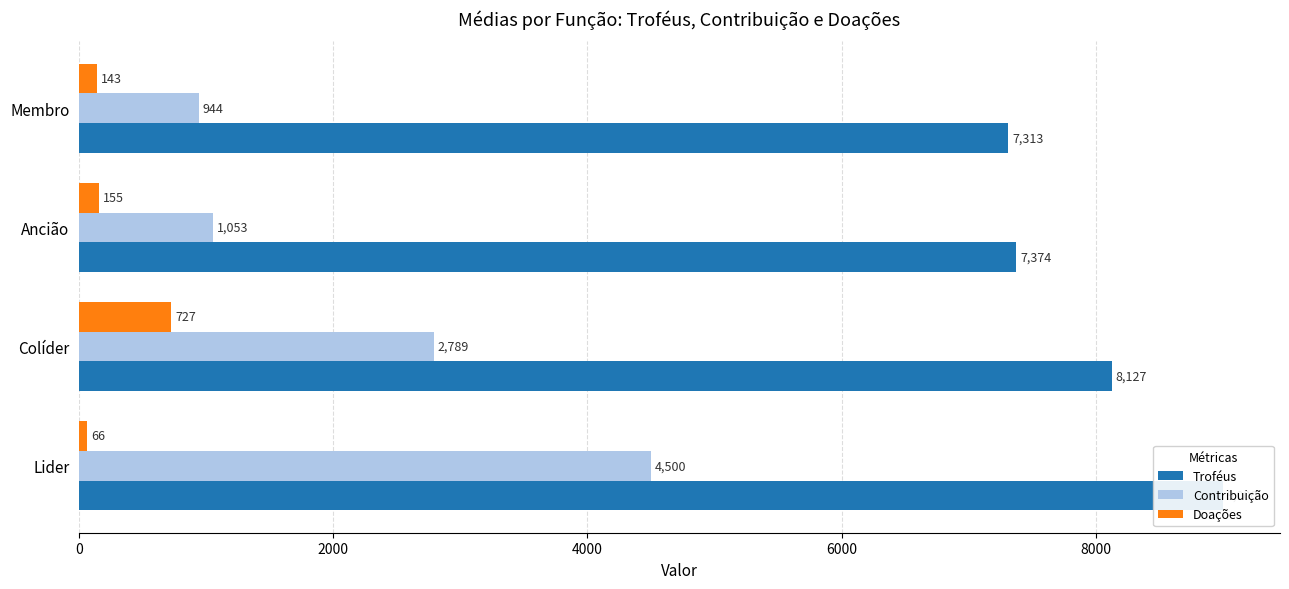

What is the sum of the Doações values at 0 and 2000?

793